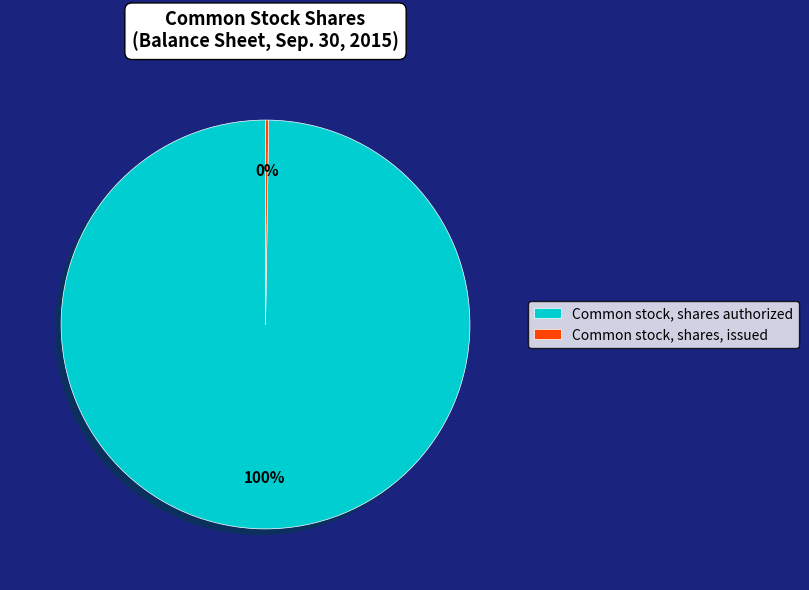

Is there any slice that represents more than half of the pie?

Yes